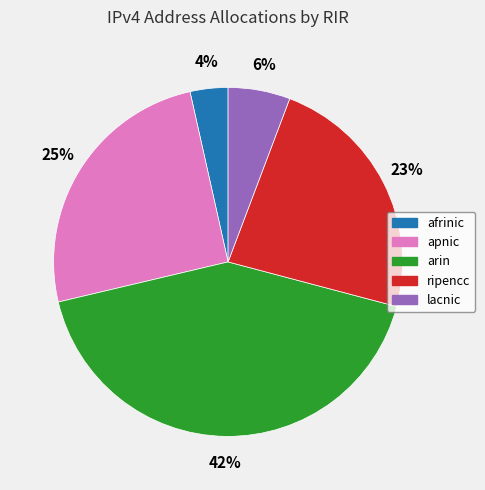

How many segments does this pie chart have?

5